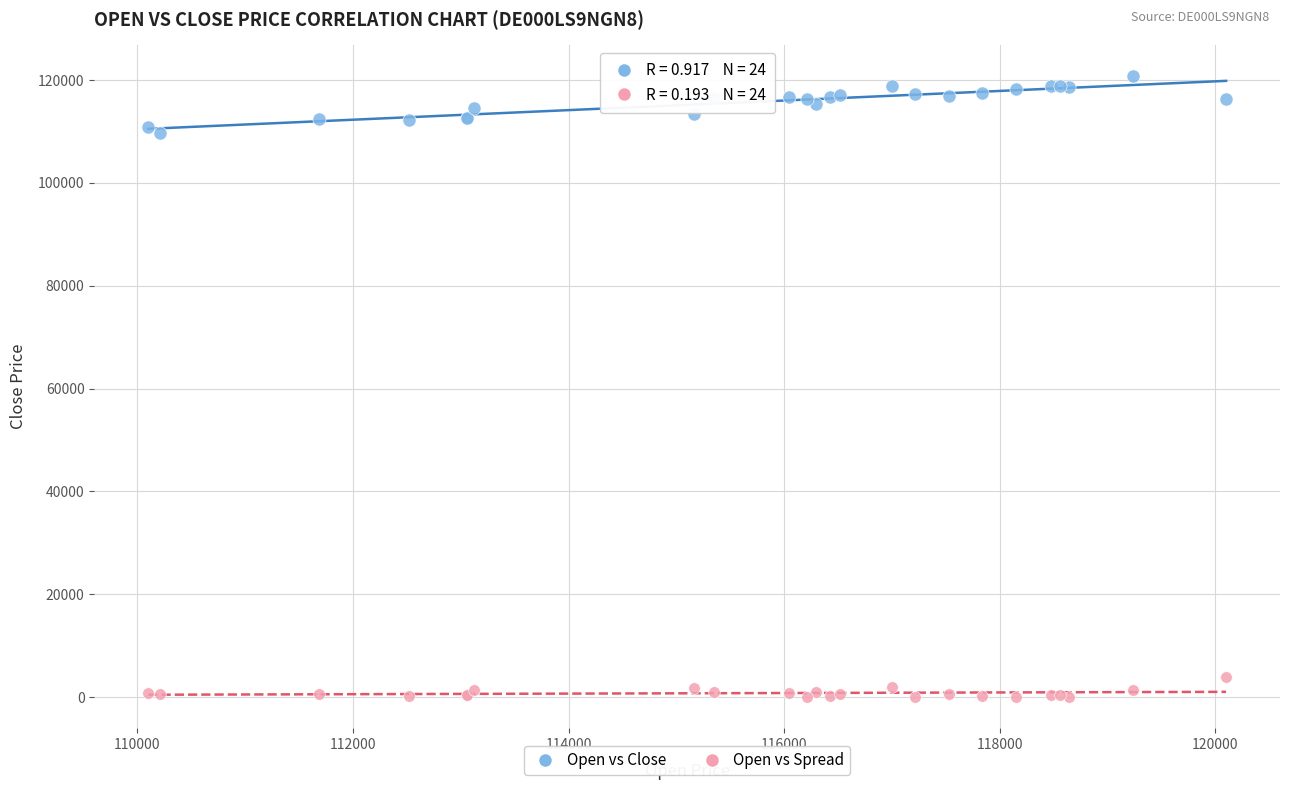

What are all the series names shown in the legend?

Open vs Close, Open vs Spread